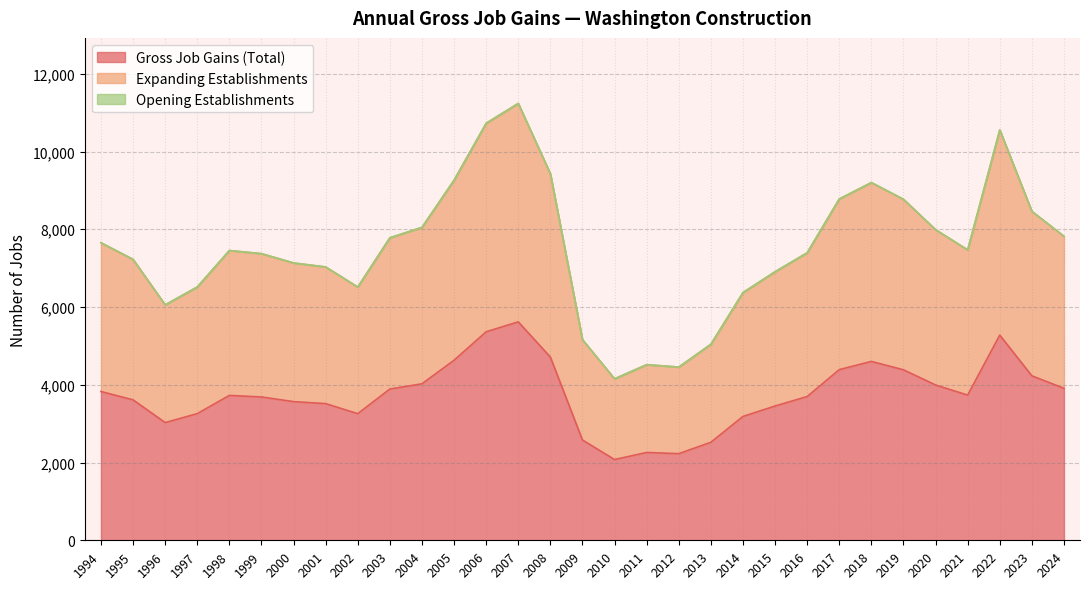

What is the difference between the maximum and second lowest values in the Gross Job Gains (Total) series?

3391